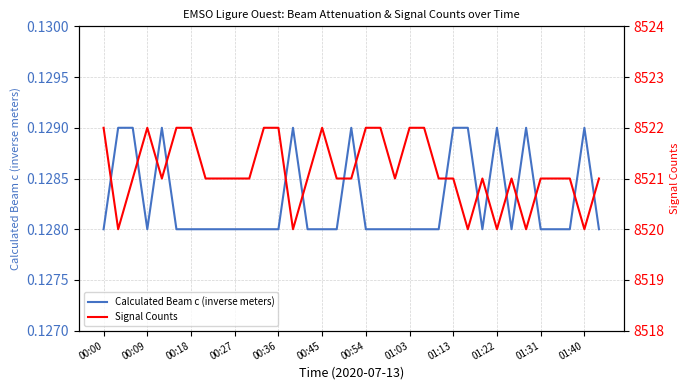

The Signal Counts series shows 4153.8 at 14. True or false?

False